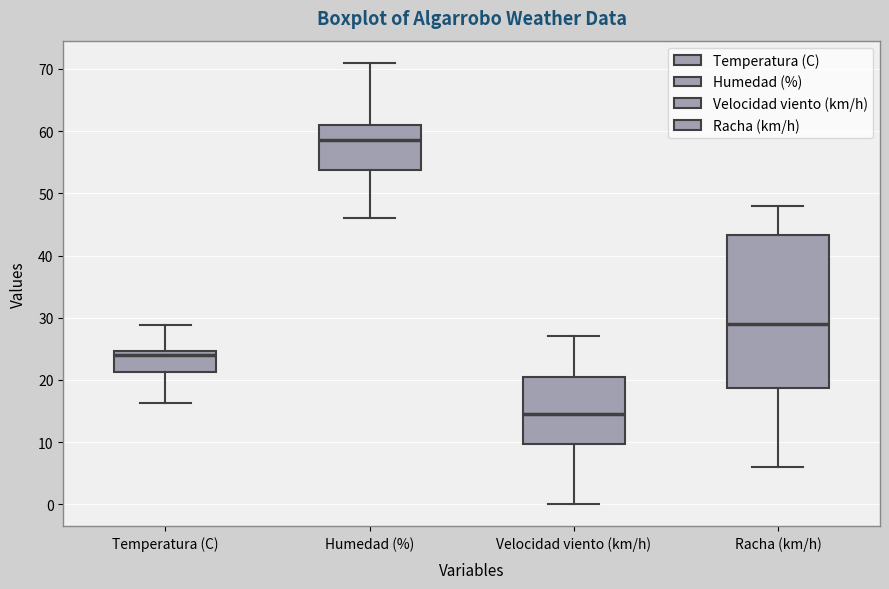

Which box is the tallest, from its lower edge to its upper edge?

Racha (km/h)